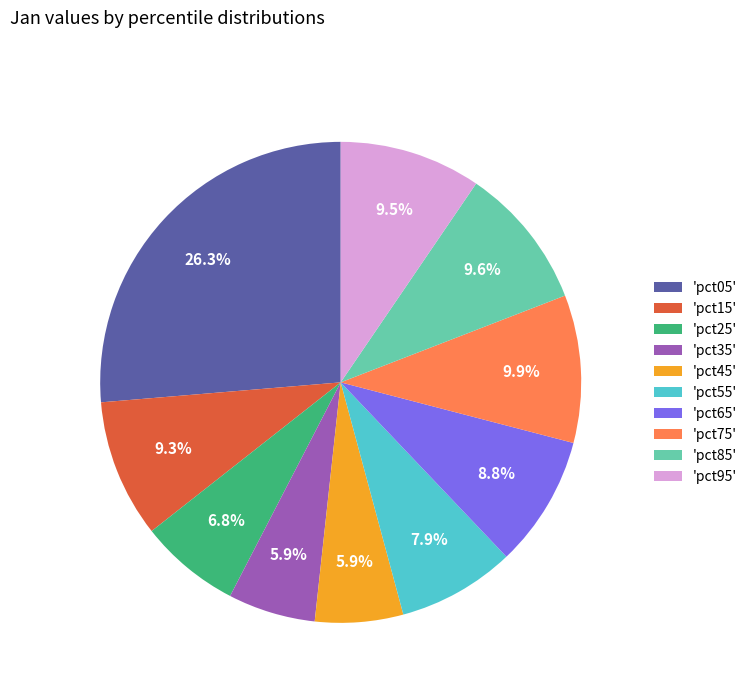

Which has a higher value, 'pct35' or 'pct25'?

'pct25'